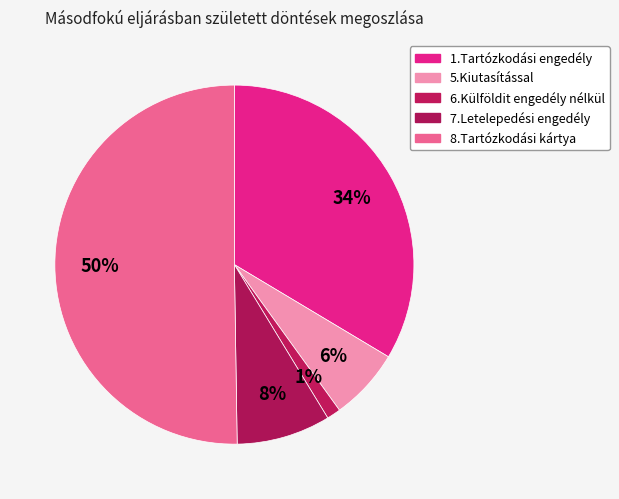

Count the number of slices in the pie.

5